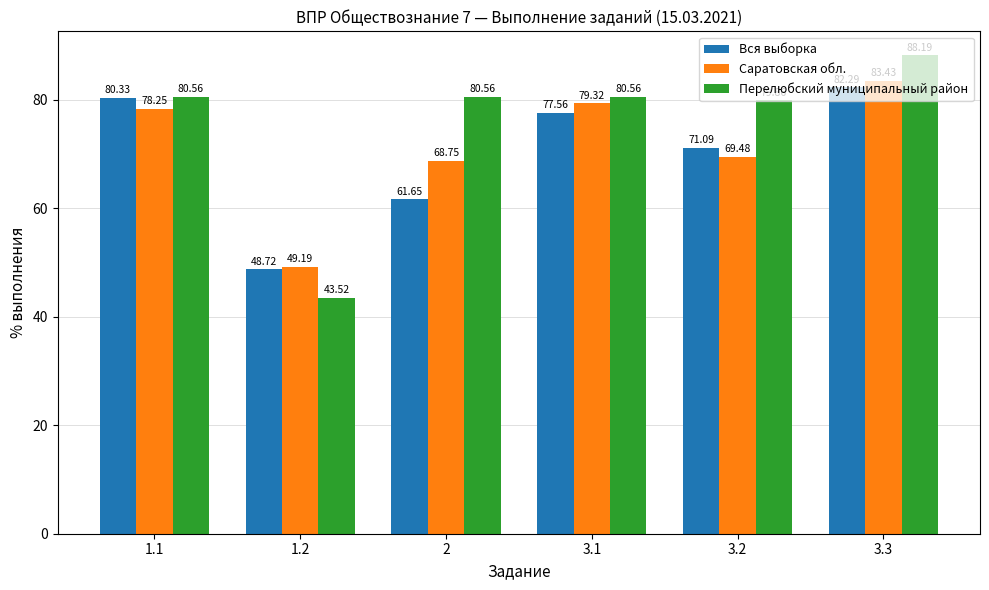

The Вся выборка series shows 109.3 at 1.1. True or false?

False